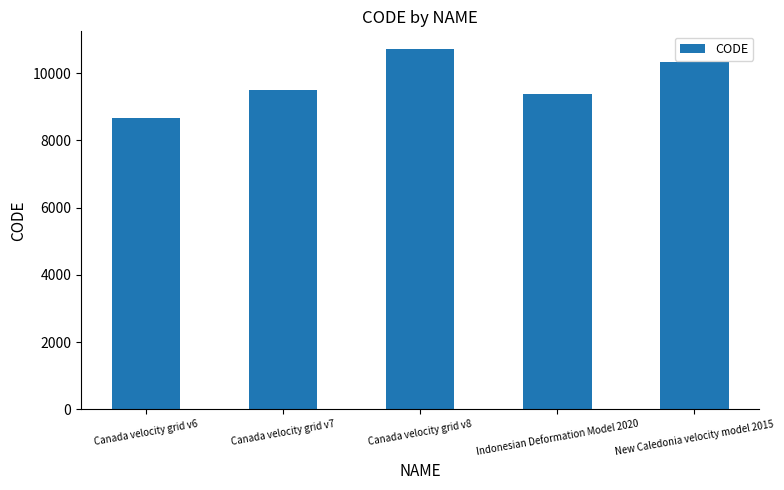

What is the minimum value shown in the chart?

8676